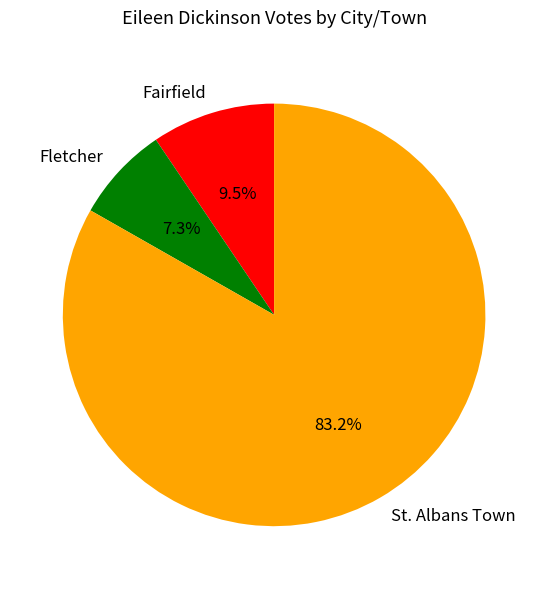

What is the ratio of the value at Fletcher to the value at Fairfield?

0.8